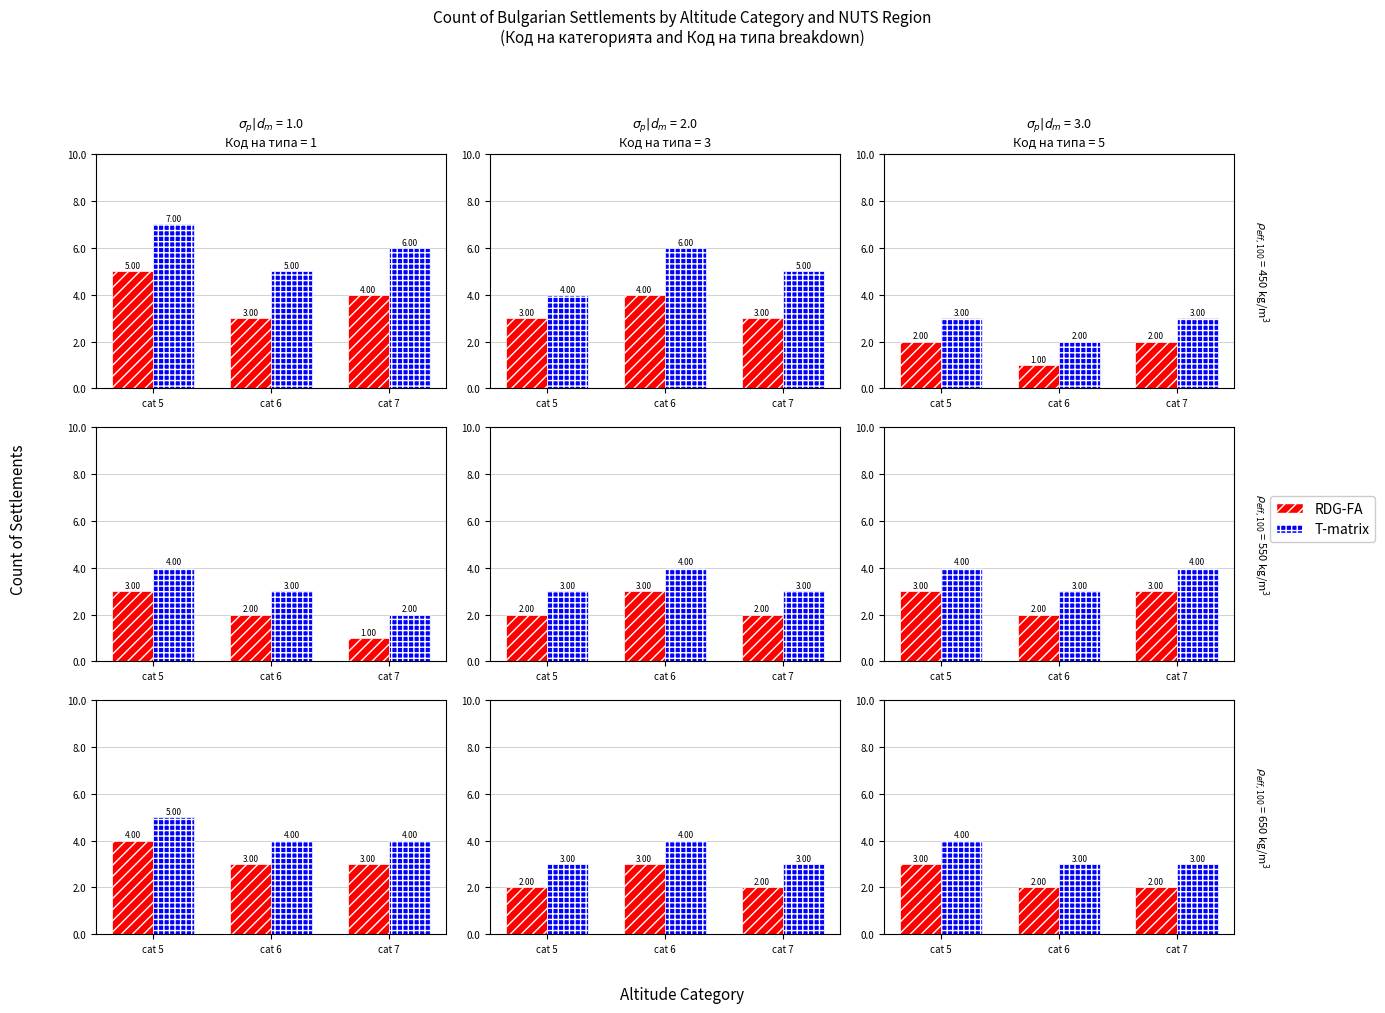

What is the difference between the maximum and second lowest values in the RDG-FA series?

1